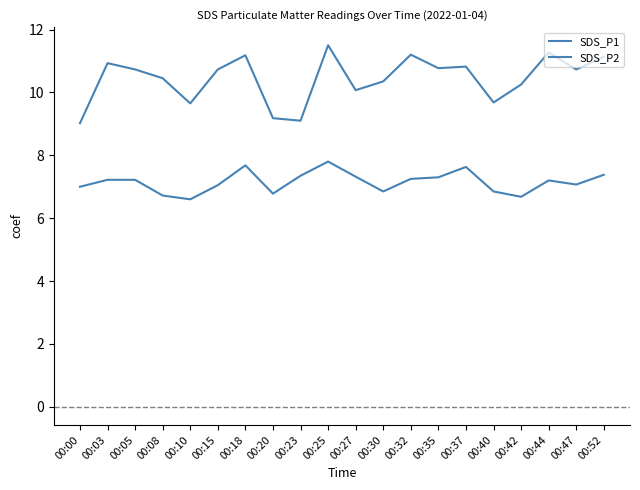

How many lines are shown in the chart?

2